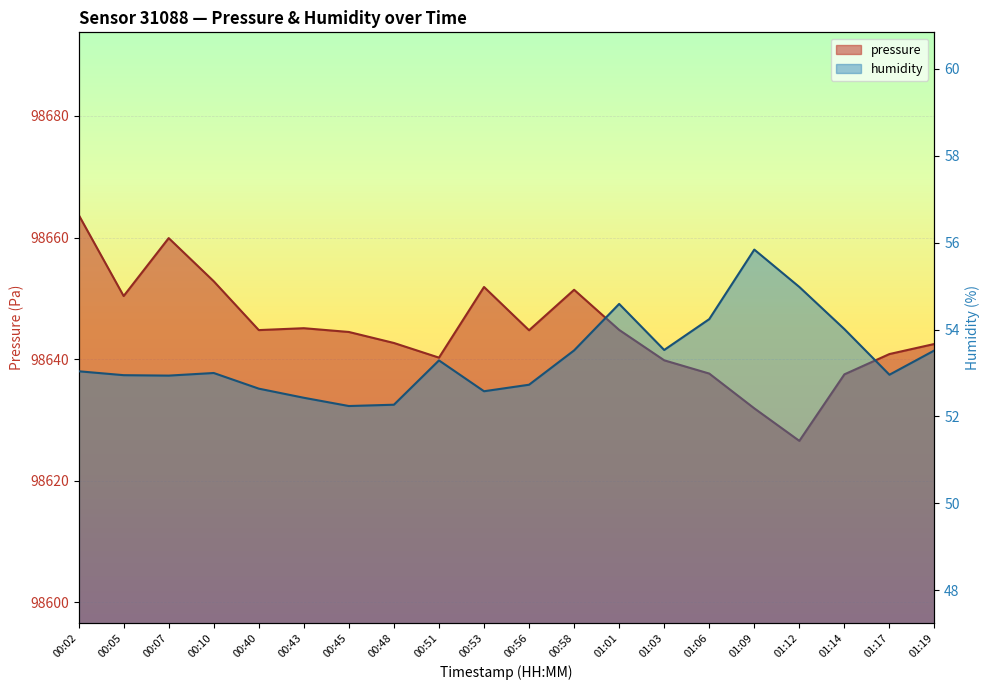

How many data points in humidity are less than 53?

9